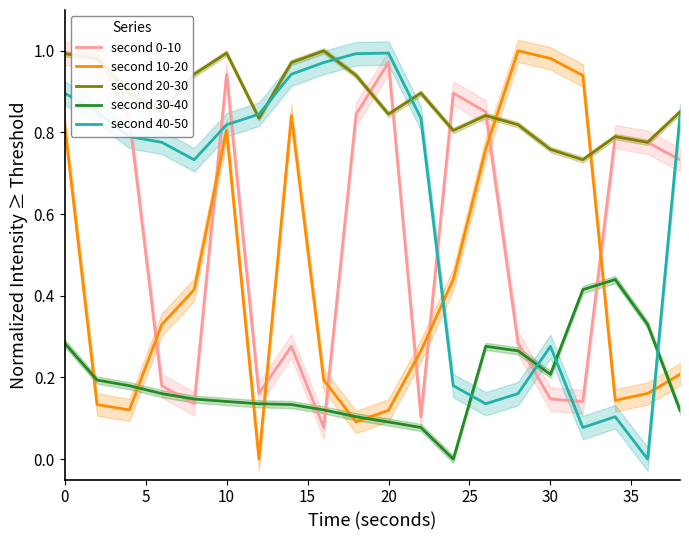

Which series ends up on top after the final intersection of second 40-50 and second 30-40?

second 40-50